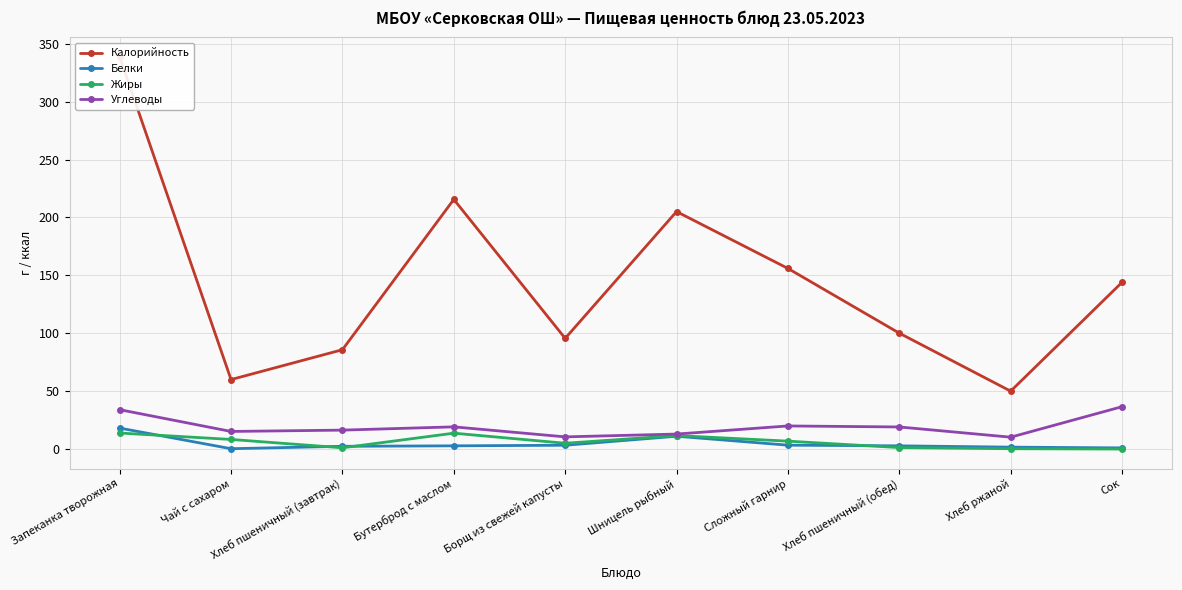

What position from the right is Шницель рыбный?

5